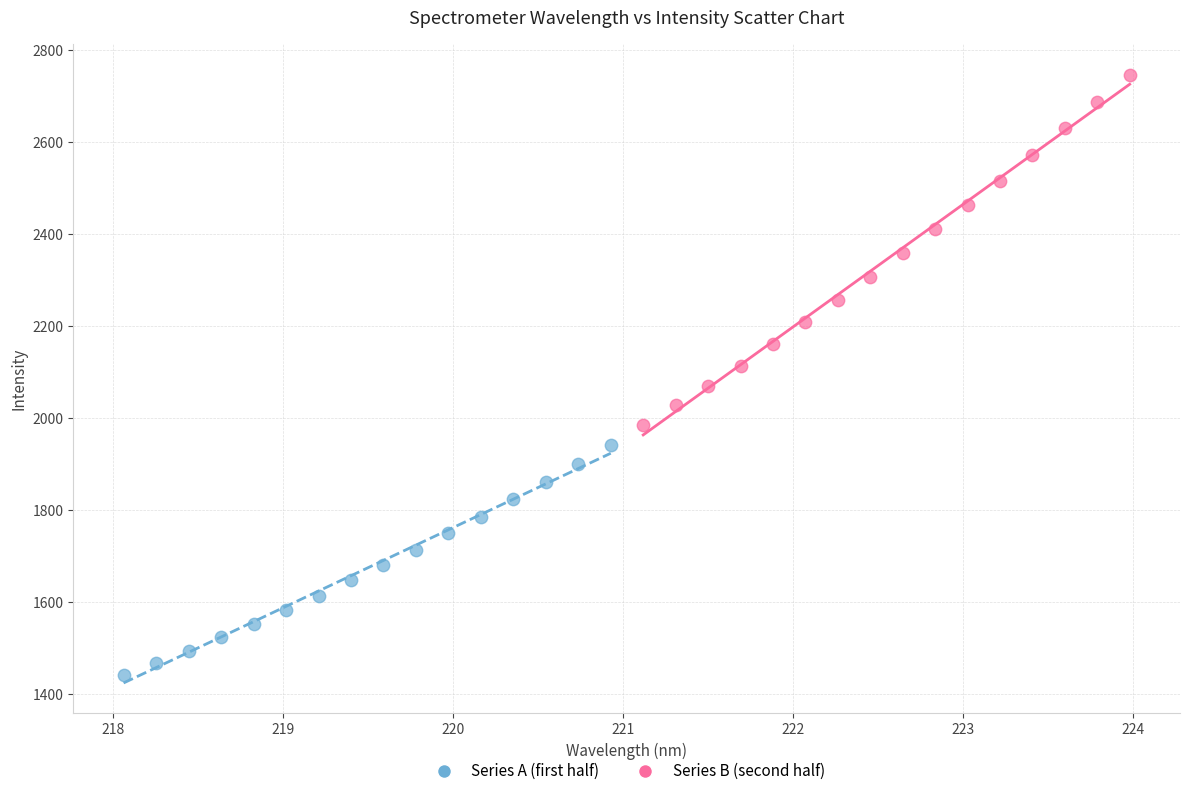

Which series contains the lowest Y value?

Series A (first half)